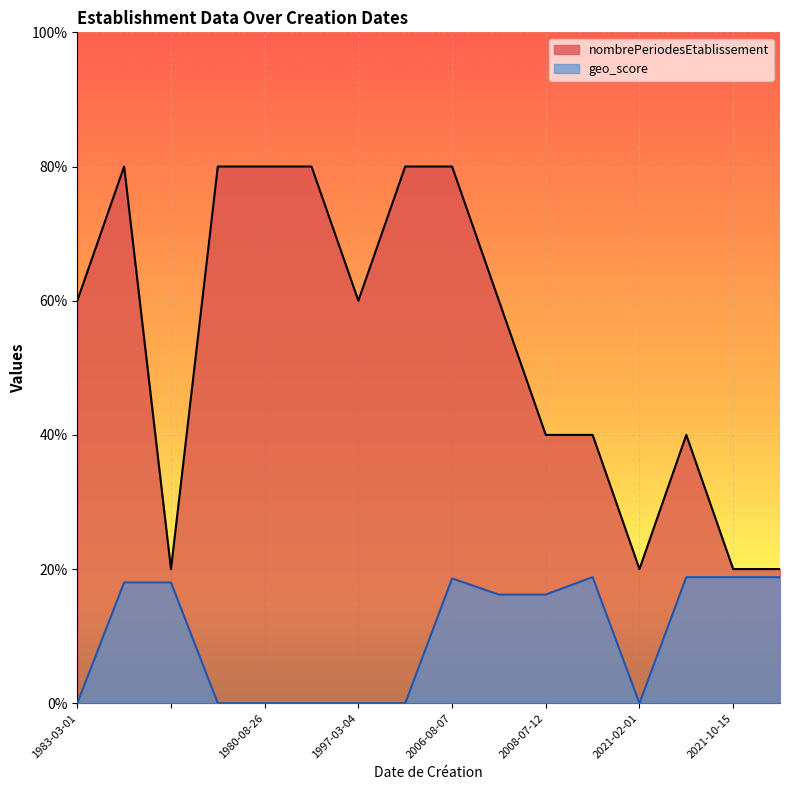

True or false: geo_score and nombrePeriodesEtablissement intersect in this chart.

False